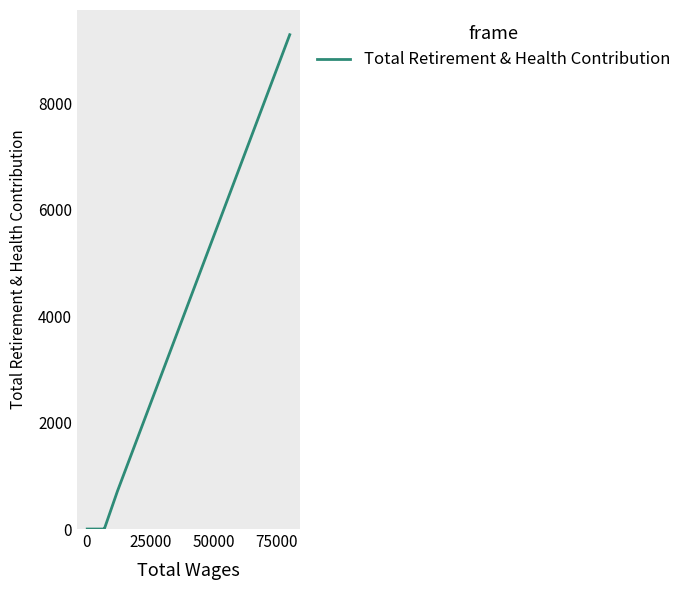

What is the maximum value shown in the chart?

9290